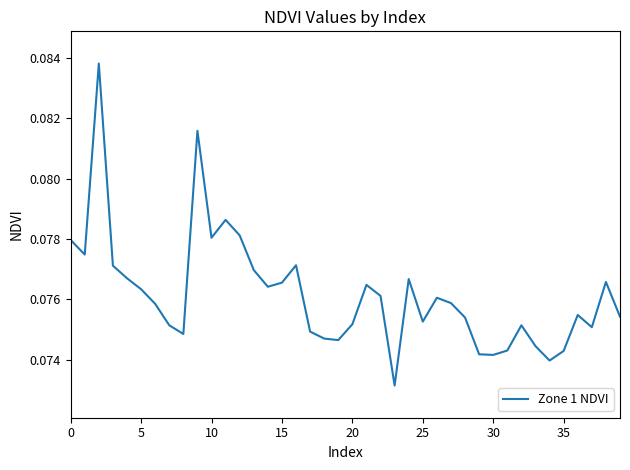

Is this an area chart (filled region under the line)?

No